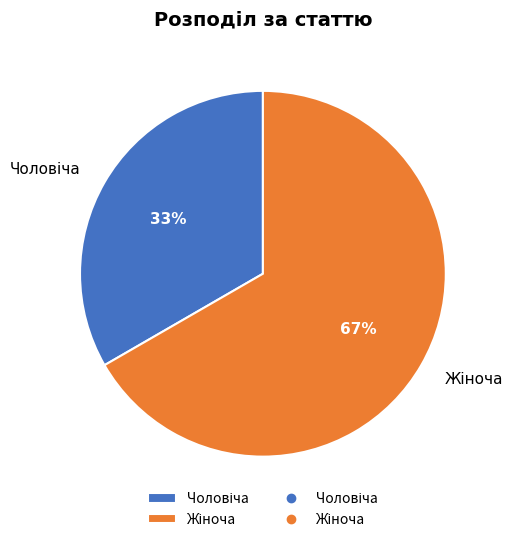

To the nearest percent, what is the average slice percentage?

50%